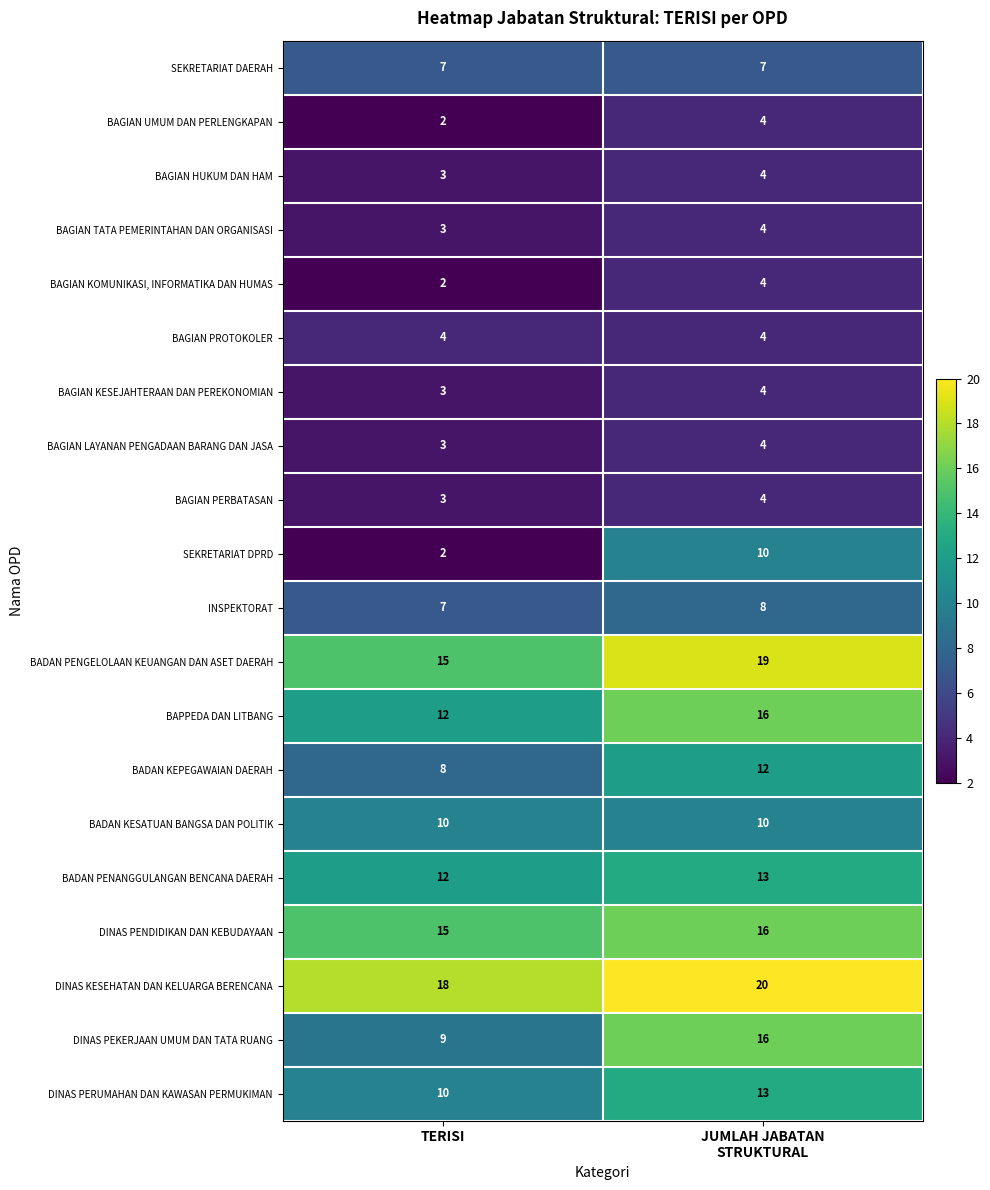

What is the average value of the DINAS PERUMAHAN DAN KAWASAN PERMUKIMAN series?

12